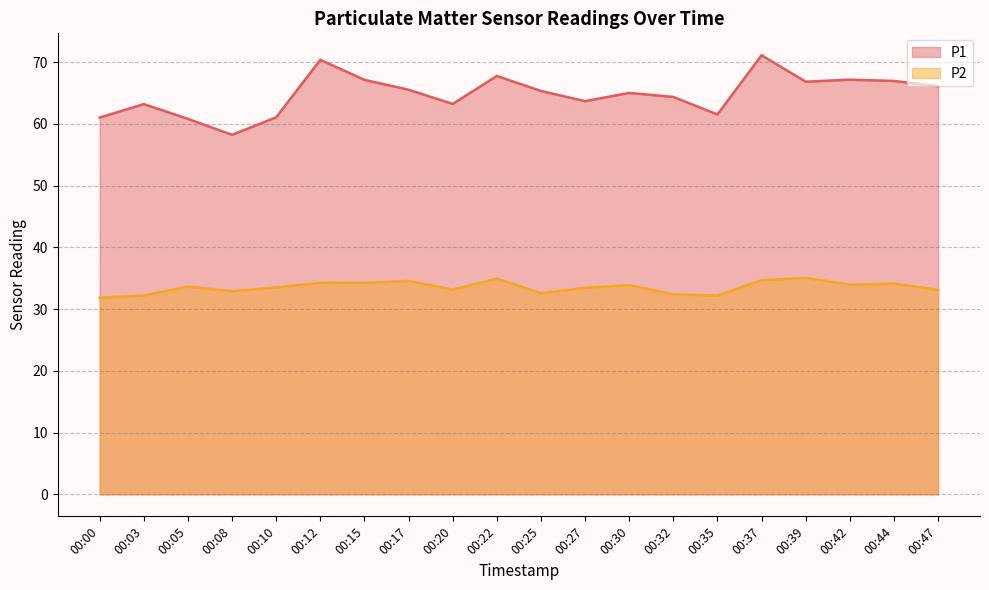

True or false: P2 and P1 intersect in this chart.

False